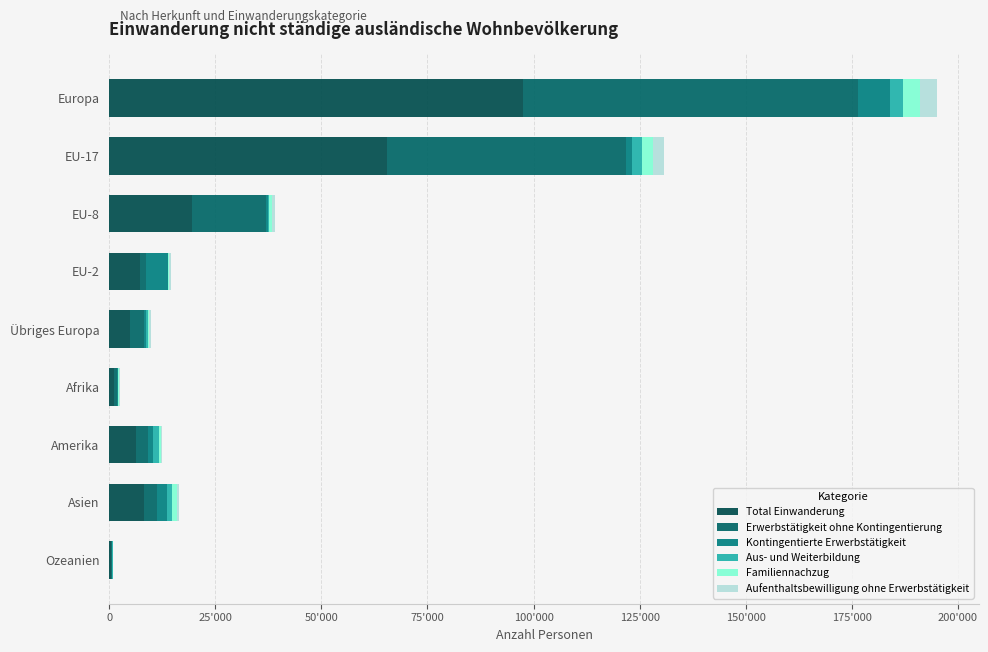

Which series has the largest range (max minus min)?

Total Einwanderung